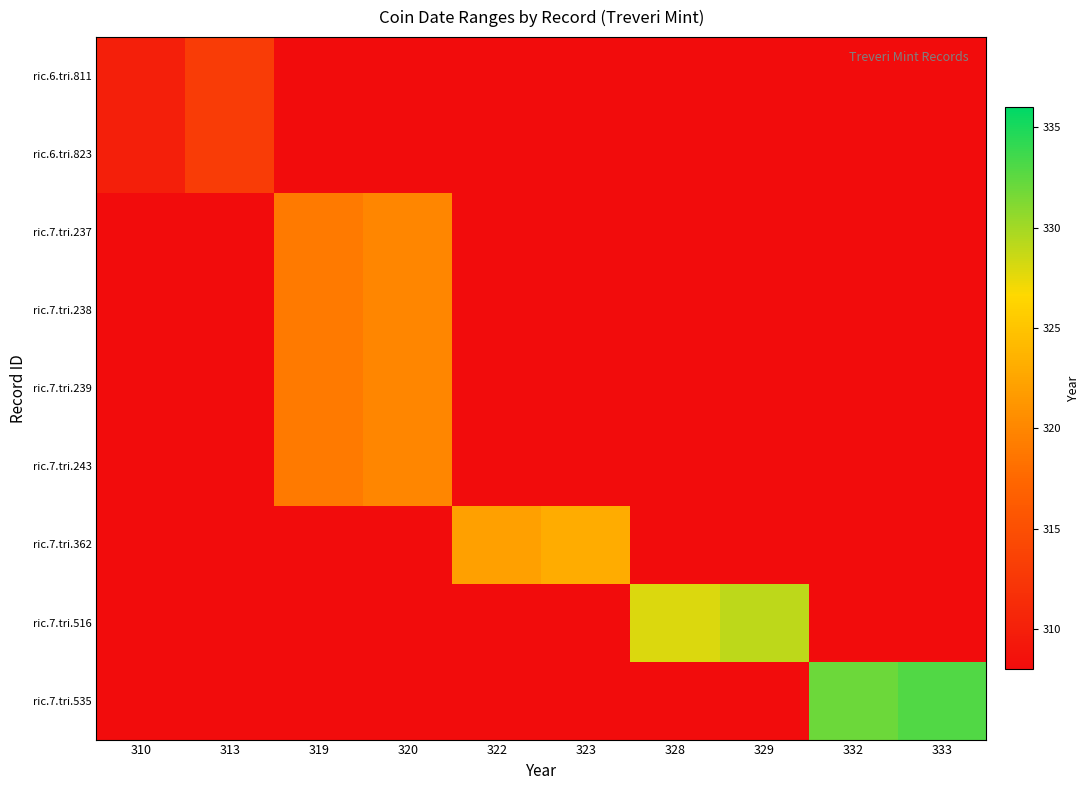

List the series in order of their overall mean, highest first.

ric.6.tri.811, ric.6.tri.823, ric.7.tri.237, ric.7.tri.238, ric.7.tri.239, ric.7.tri.243, ric.7.tri.362, ric.7.tri.516, ric.7.tri.535